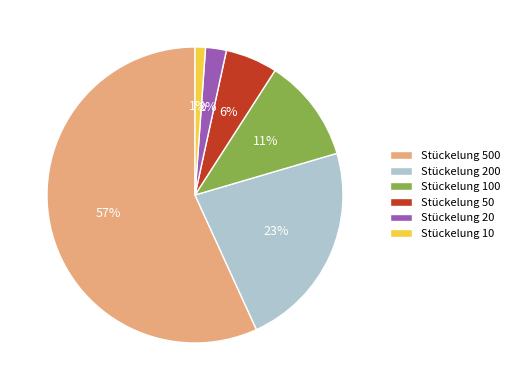

Combined, do Stückelung 50 and Stückelung 20 account for over 50%?

No